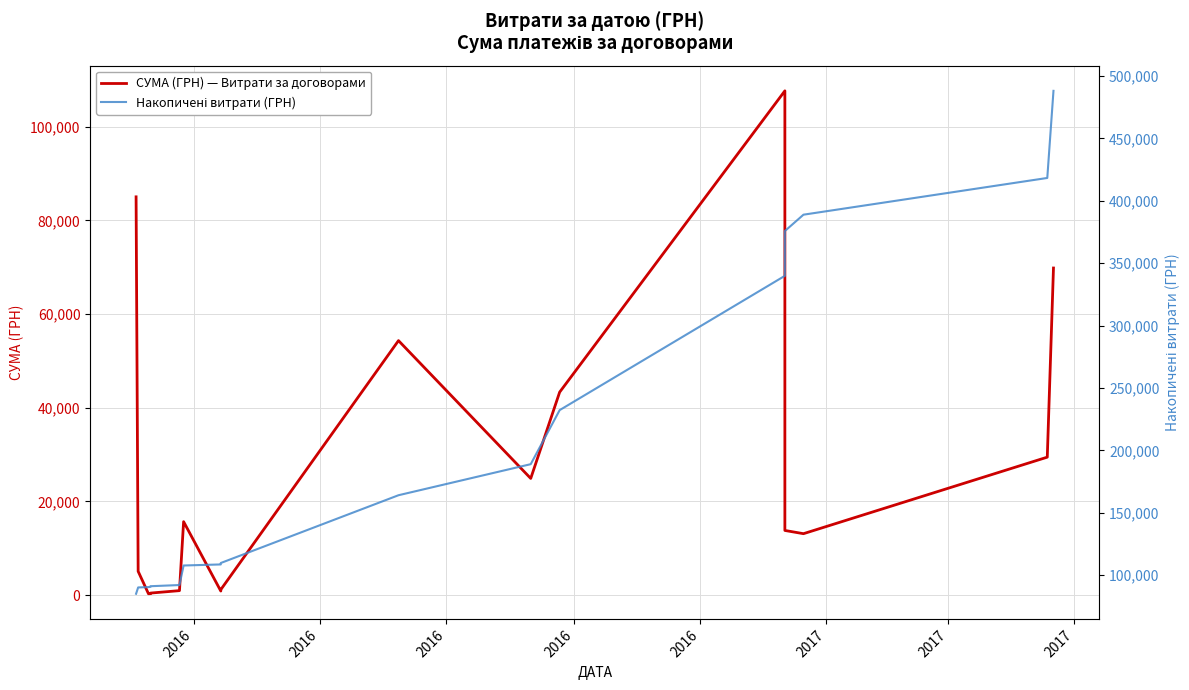

Which series has the widest spread of values?

Накопичені витрати (ГРН)